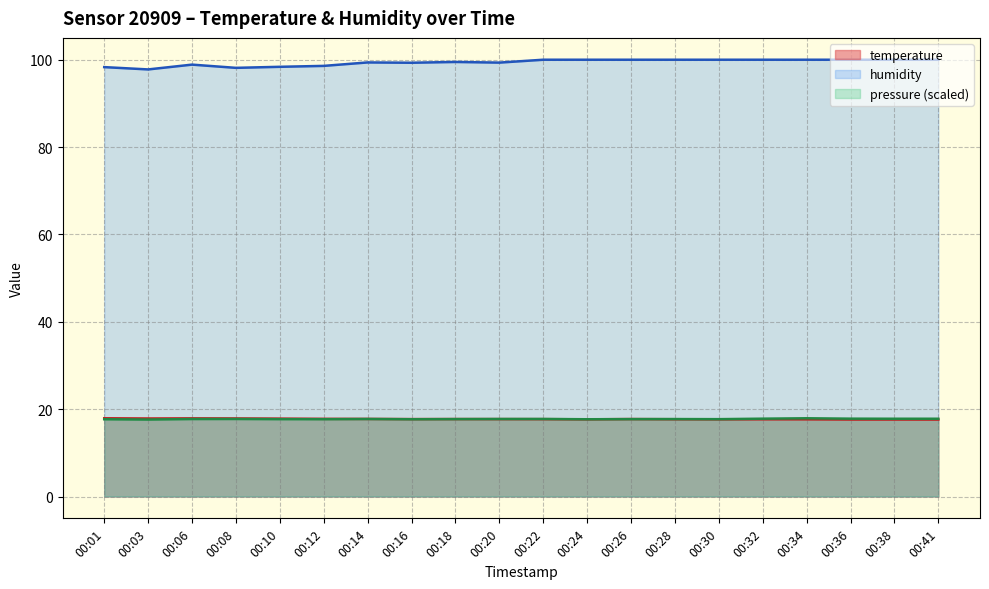

How many lines are shown in the chart?

3